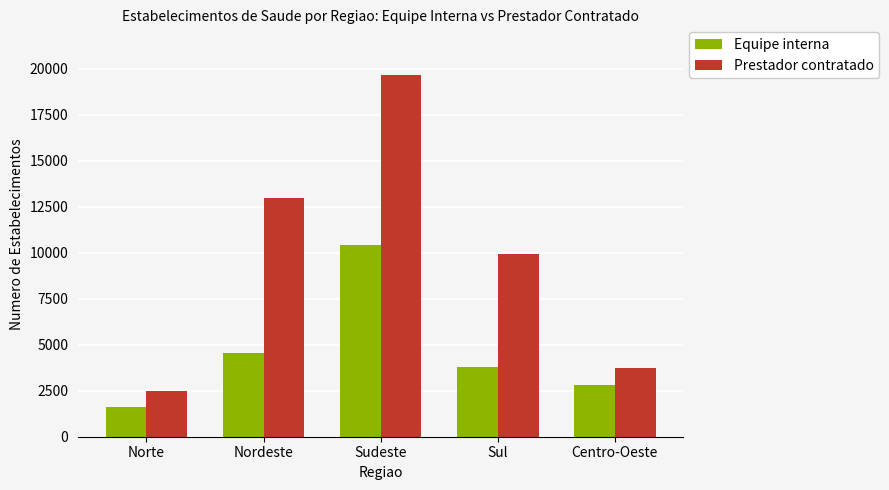

At which category is the sum across all series the highest?

Sudeste